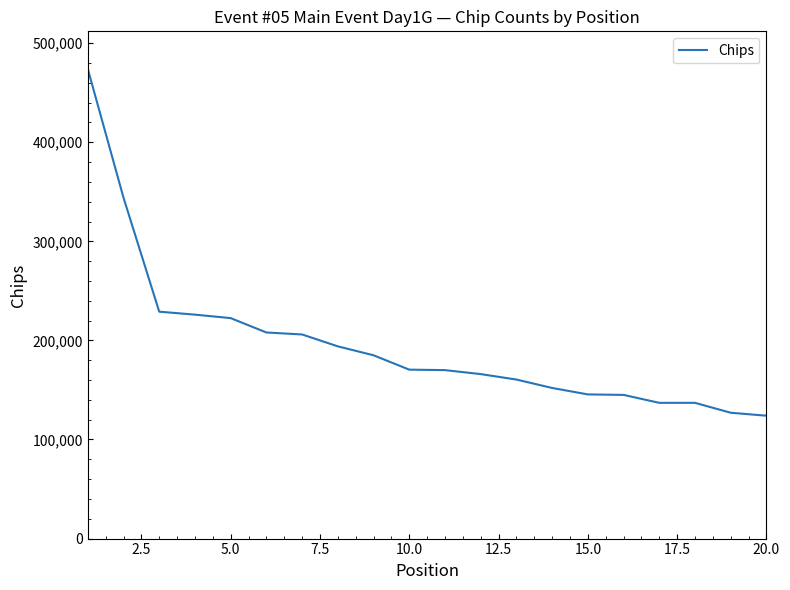

What is the difference between the maximum and minimum values?

350000